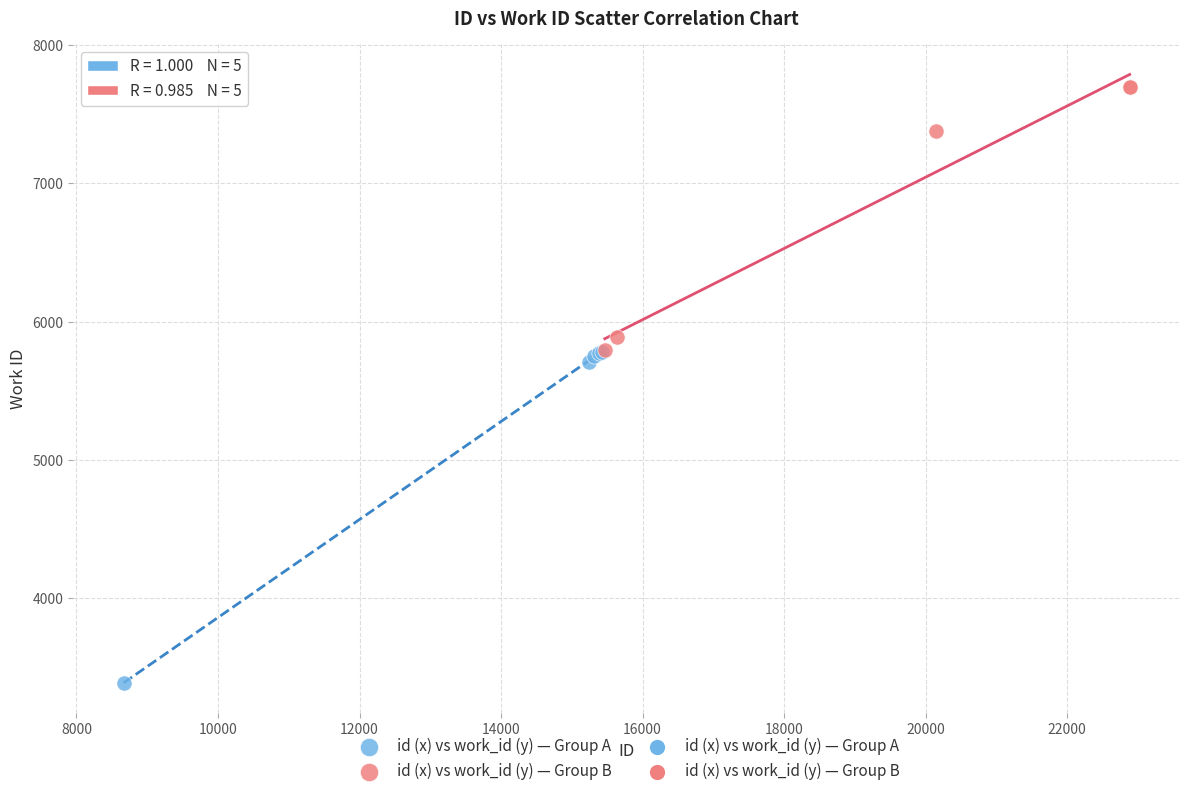

Which series has the widest spread of Y values?

id (x) vs work_id (y) — Group A